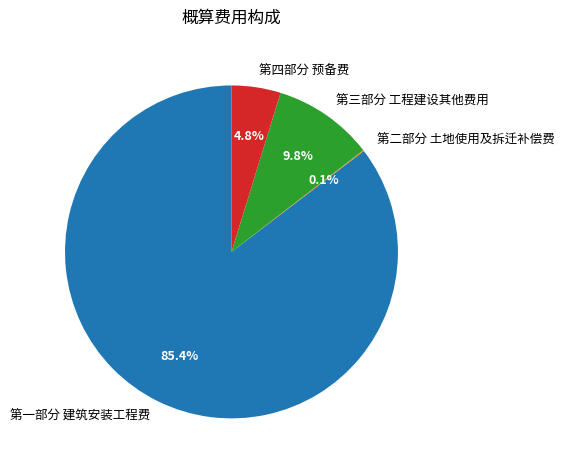

Between 第四部分 预备费 and 第一部分 建筑安装工程费, which is larger?

第一部分 建筑安装工程费